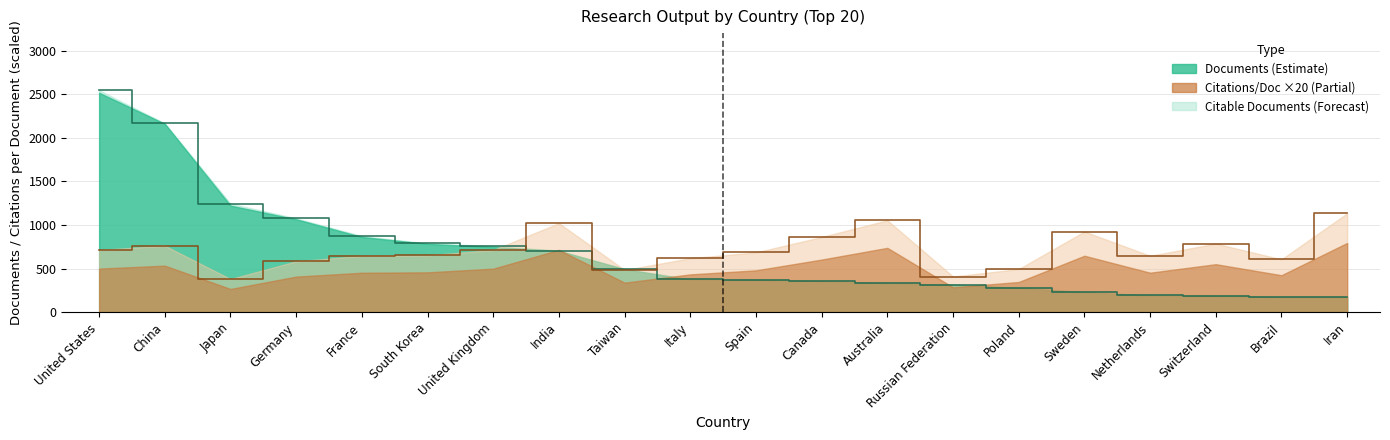

Rank the series at Russian Federation from highest to lowest value.

Citations per document, Documents